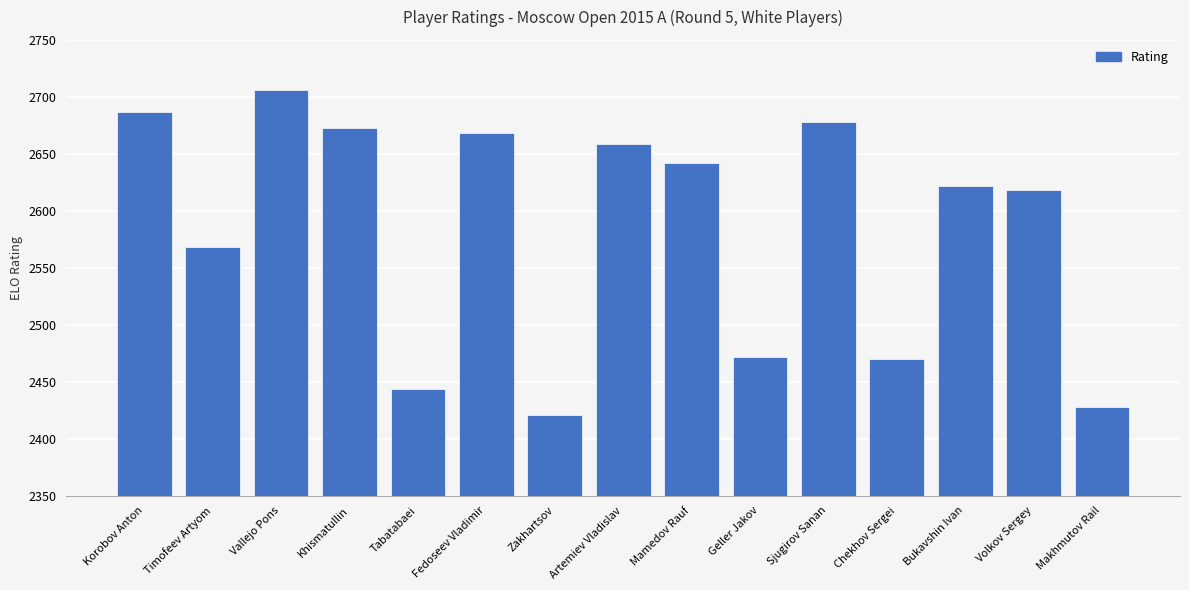

The chart shows a value of 474 at Fedoseev Vladimir. True or false?

False